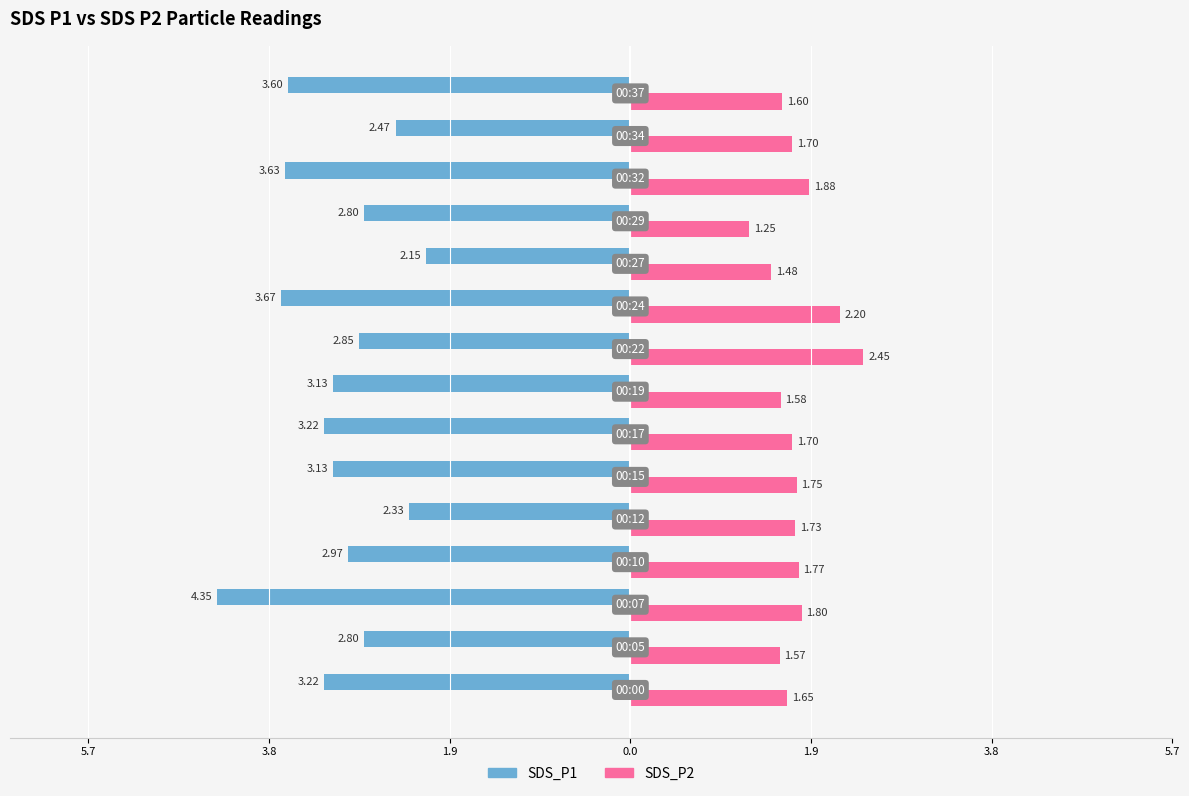

At how many categories does at least one series exceed 0?

15